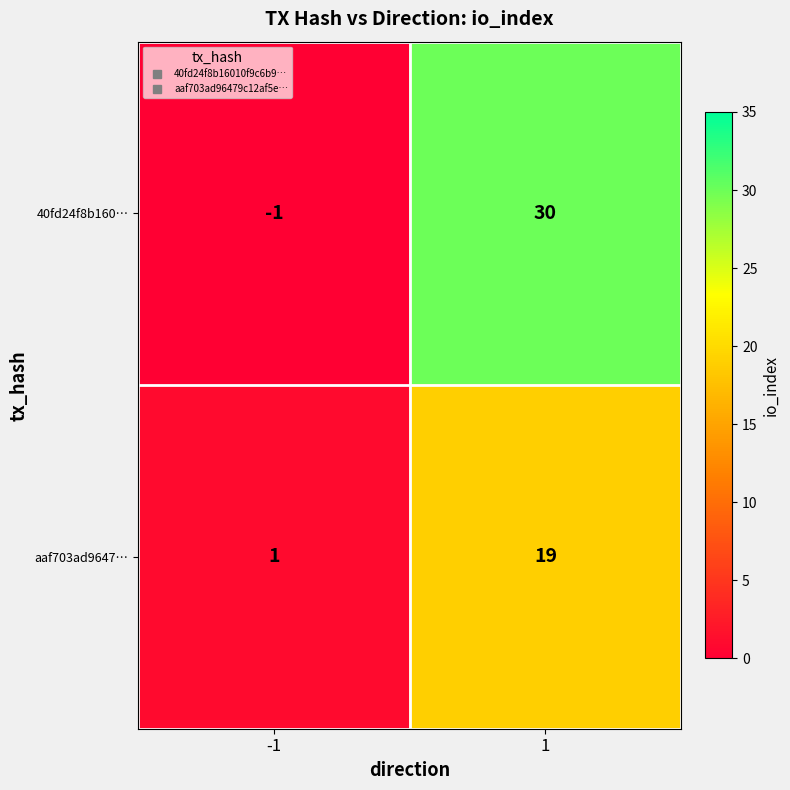

True or false: 40fd24f8b160… has a value of -1 at -1.

True